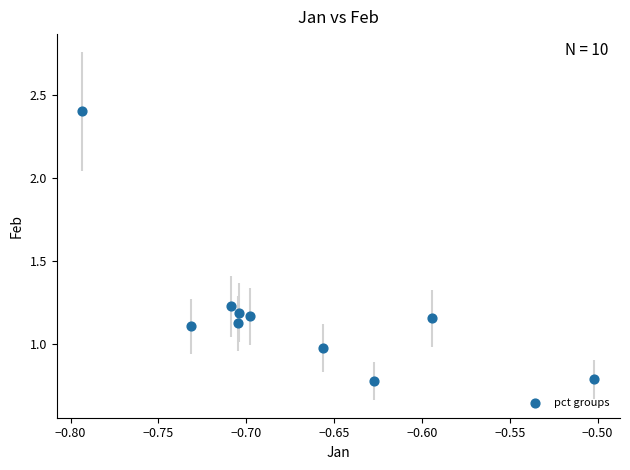

What is the range of X values (max minus min)?

0.3